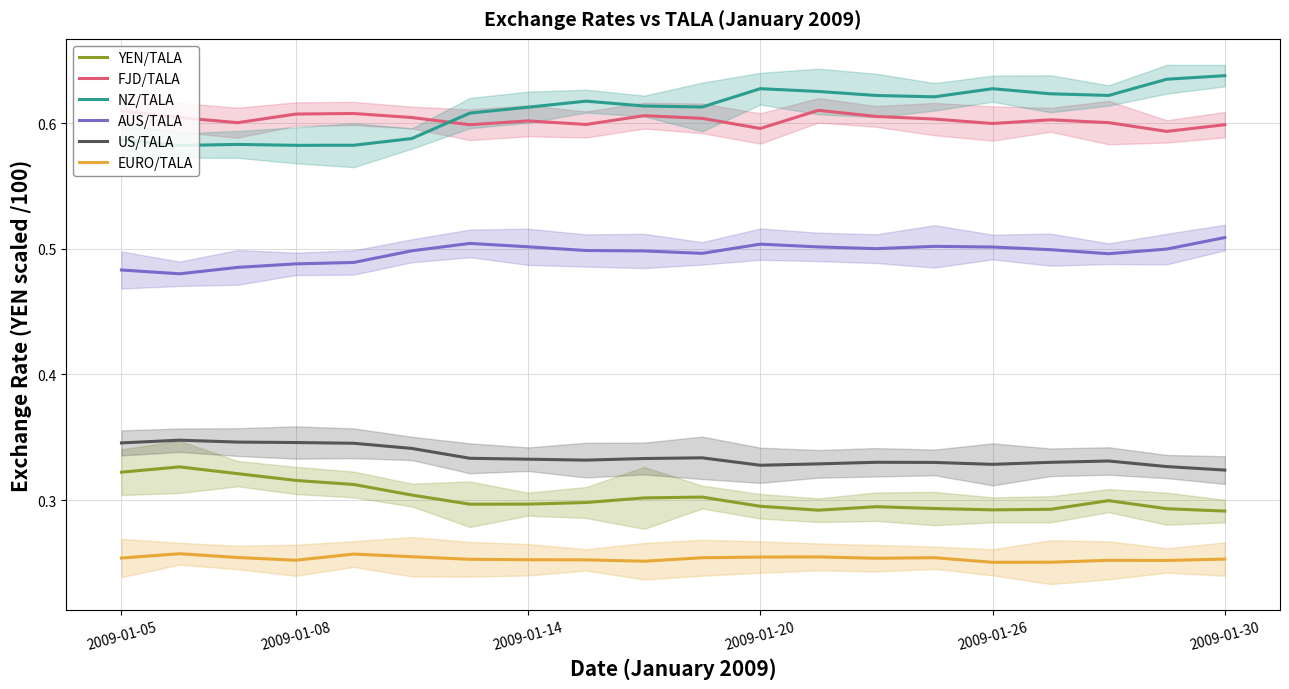

The value of FJD/TALA at 7 is 0.2. True or false?

False